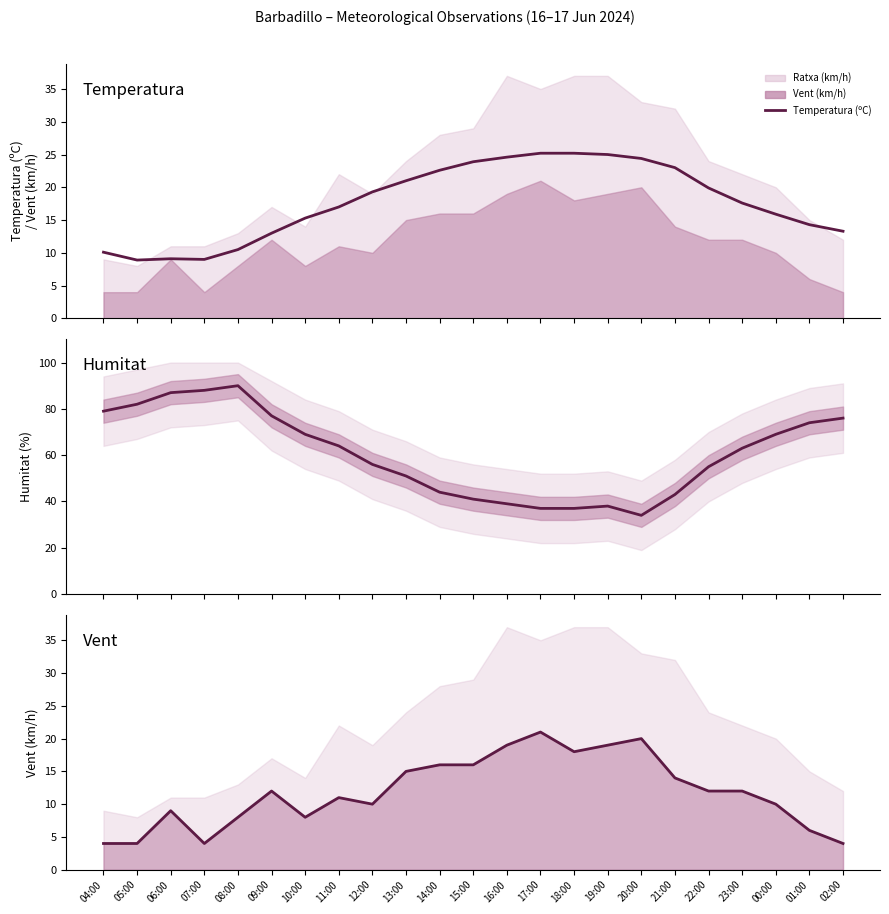

What position from the left is 23:00?

20